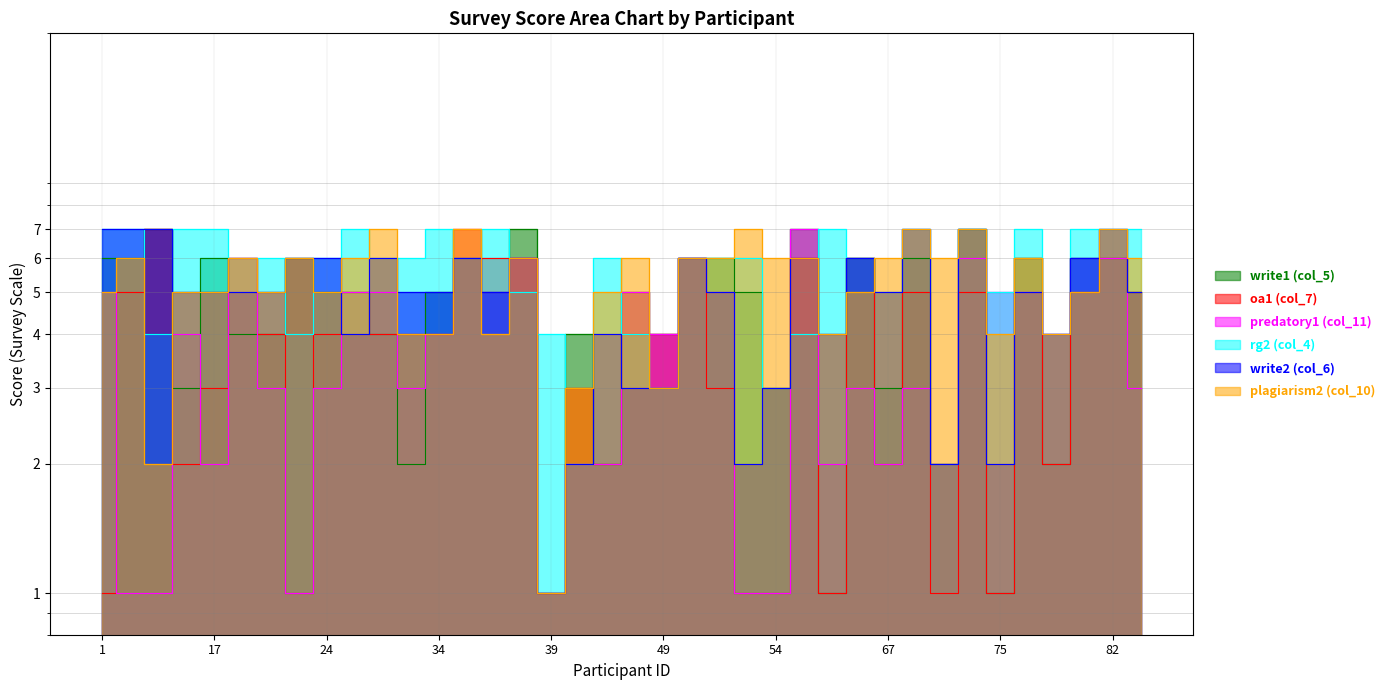

The plagiarism2 (col_10) series shows 6 at 67. True or false?

True